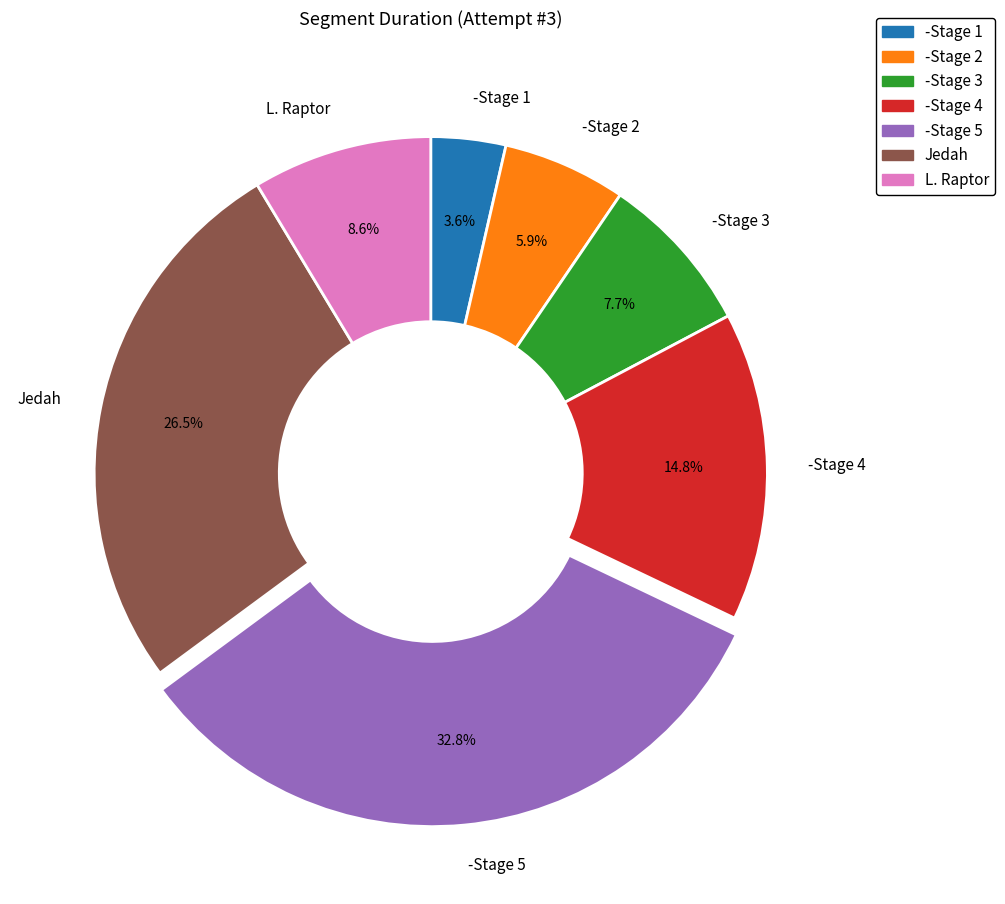

The Jedah slice represents 41% of the pie. True or false?

False